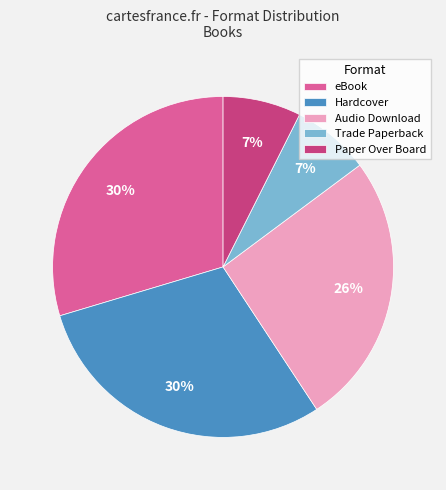

Is there any slice that represents more than half of the pie?

No